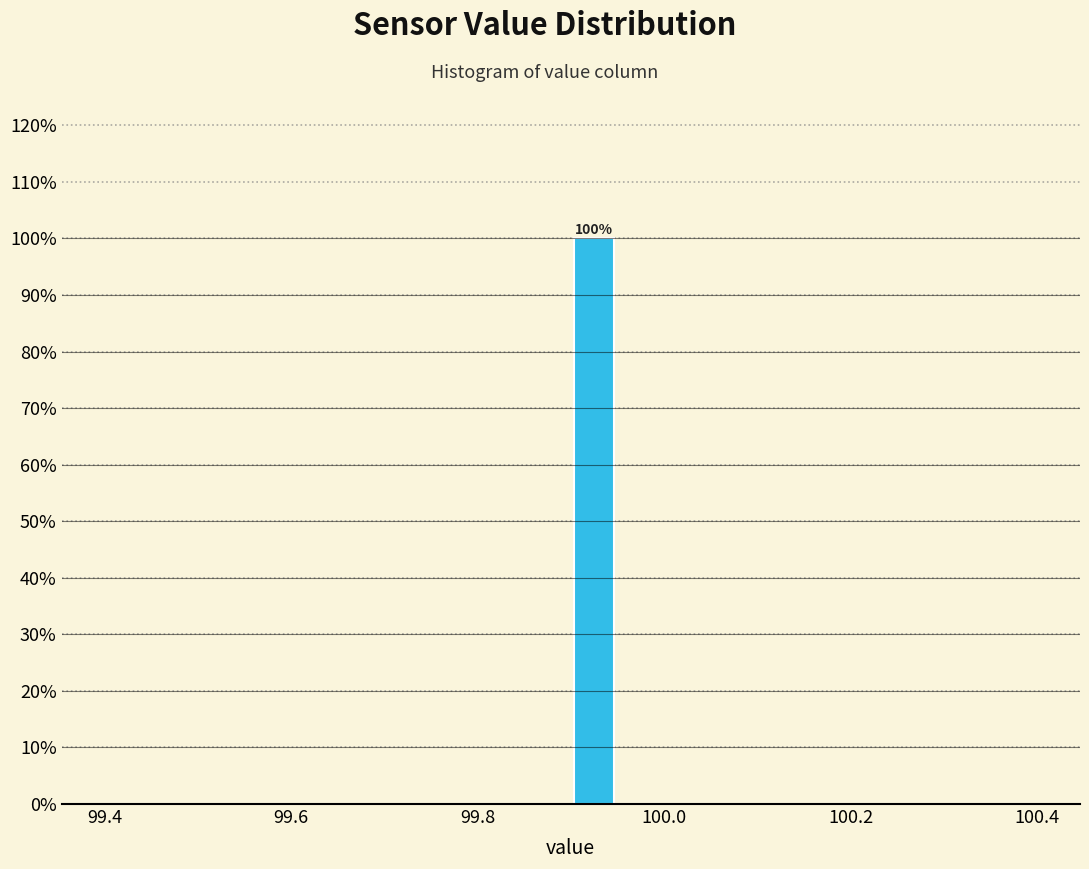

Around what value on the x-axis is the tallest bar? Give the approximate position of its centre, as read against the axis.

99.92